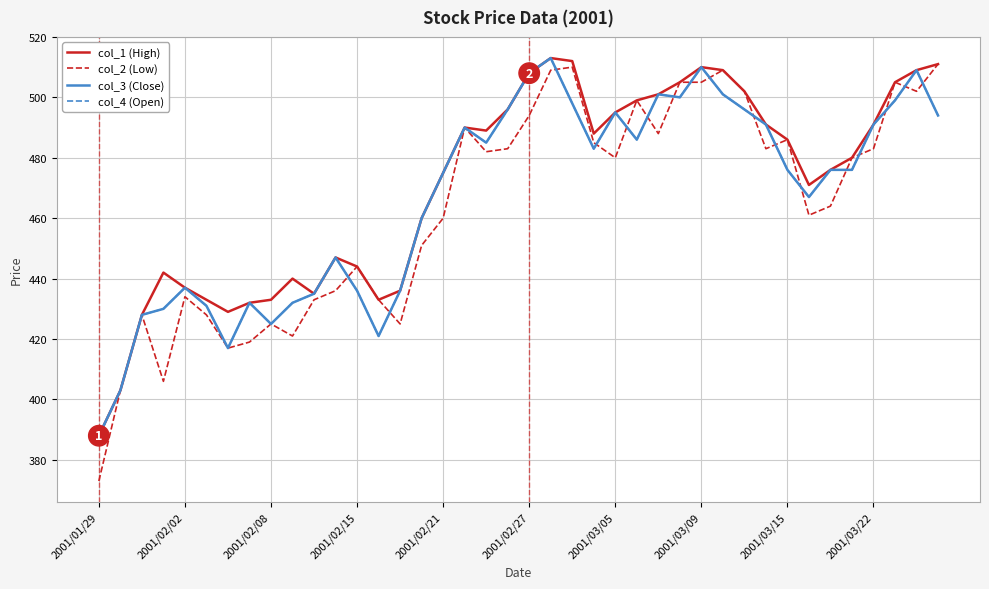

Does the chart have visible grid lines?

Yes